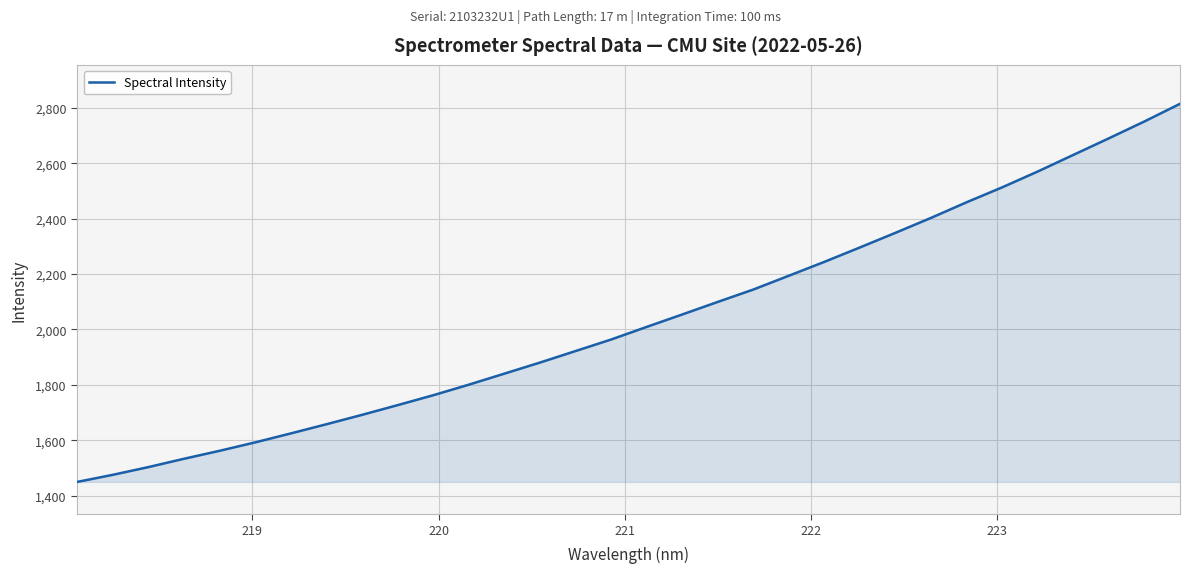

What is the minimum value shown in the chart?

1449.5